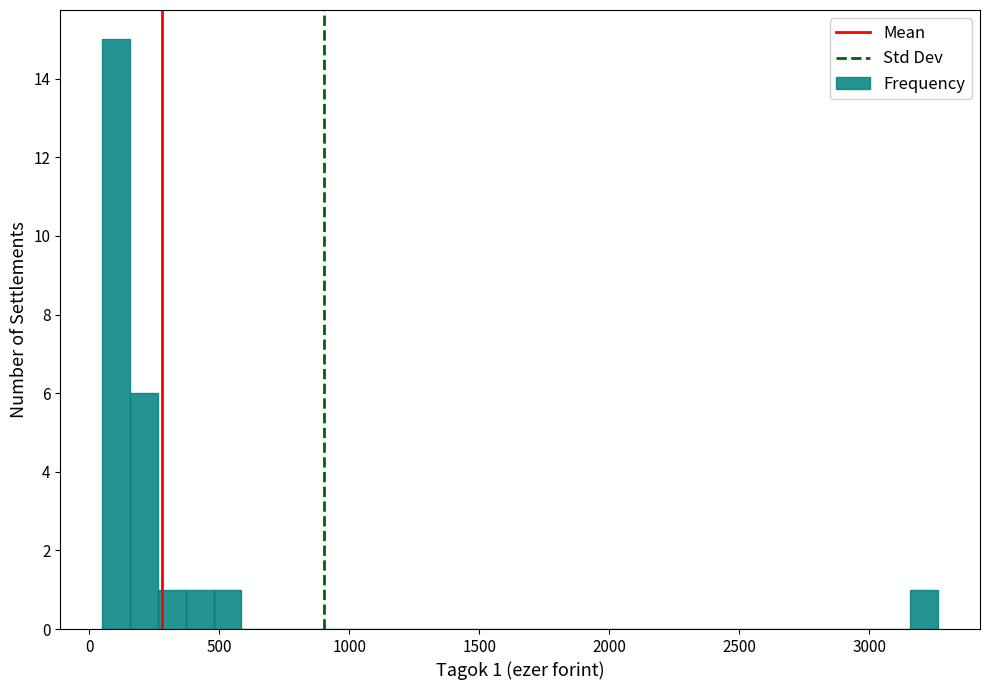

Read against the x-axis, roughly where is the centre of the tallest bar?

100